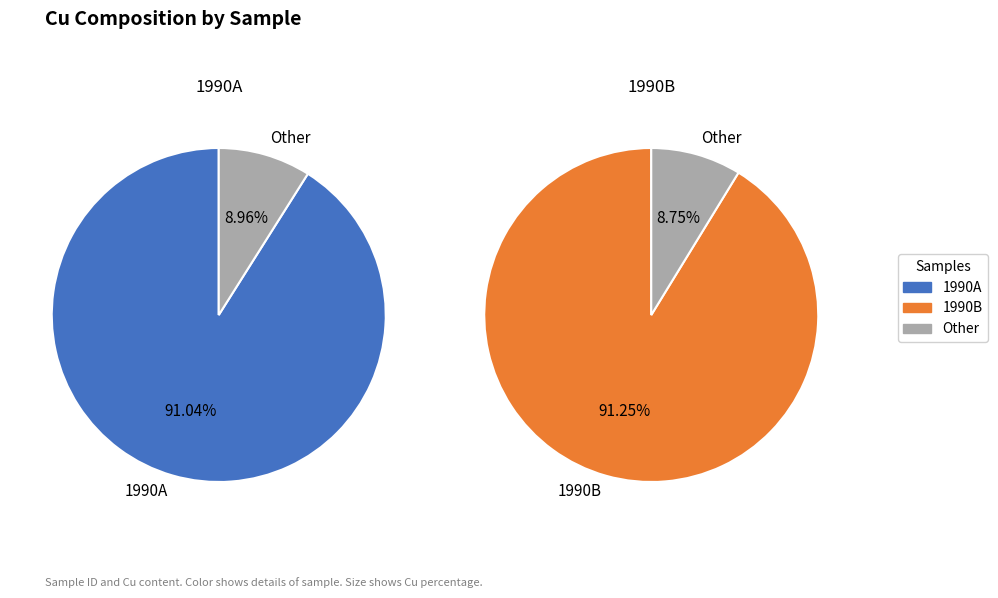

Does 1990B represent more than half of the total?

Yes